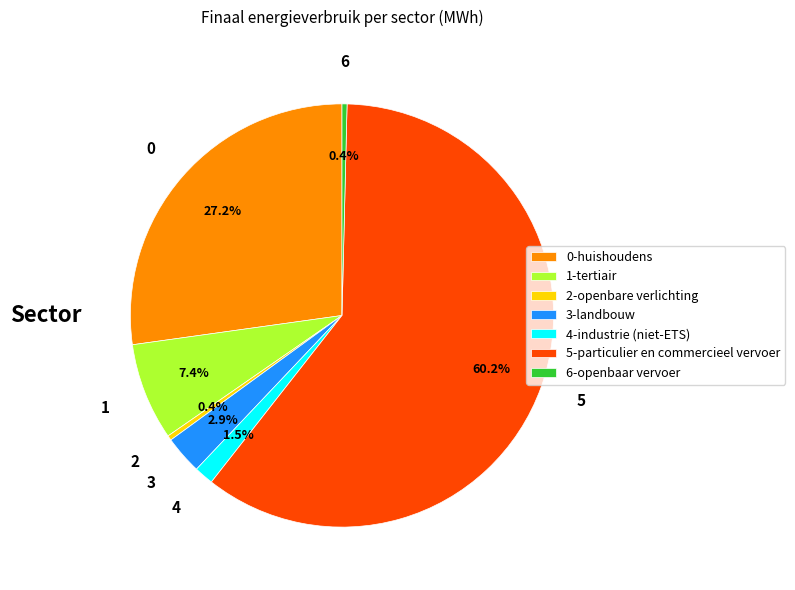

Is there any slice that represents more than half of the pie?

Yes